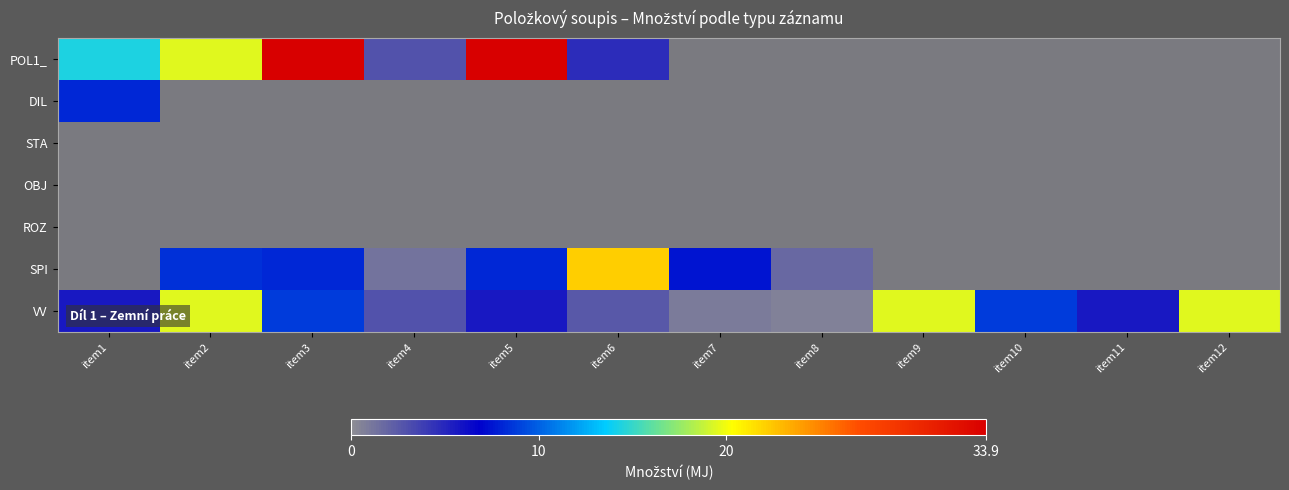

At which label does VV first exceed 5?

item1